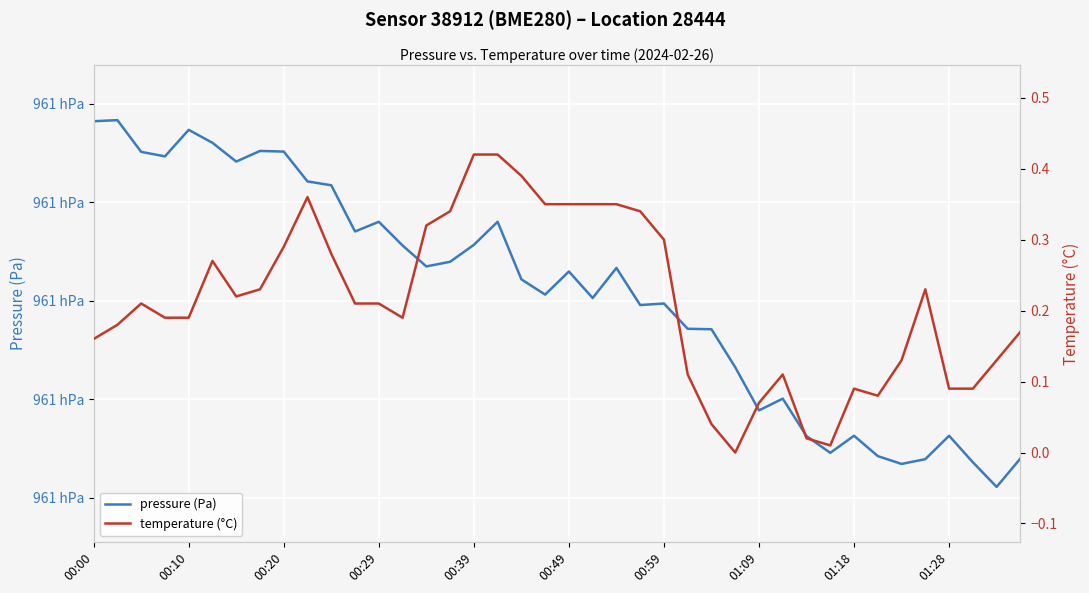

Is it true that temperature (°C) equals 0.0 at 00:20?

False